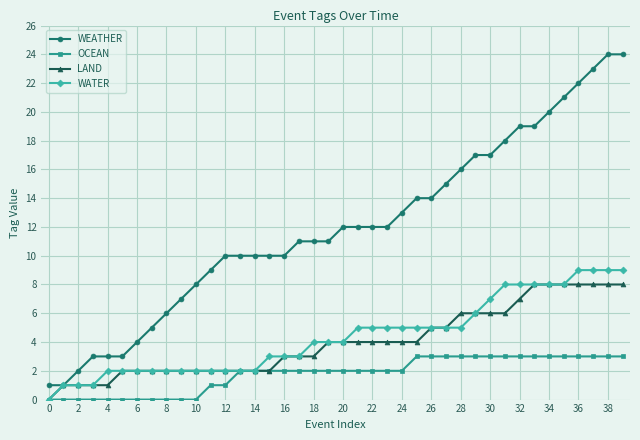

What is the sum of all OCEAN values?

71